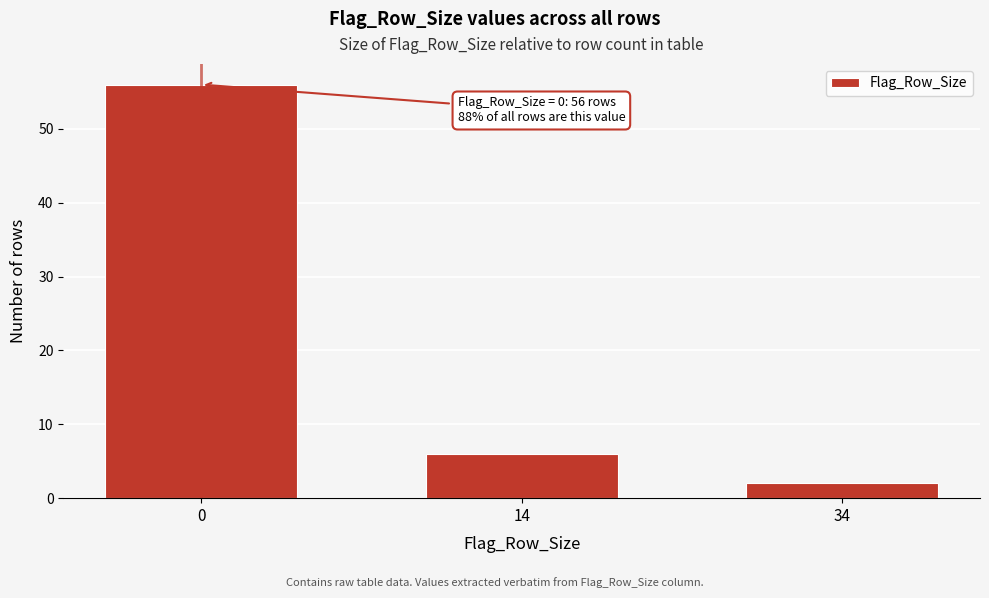

Reading left to right, what are all the values shown in this chart?

0=56	14=6	34=2